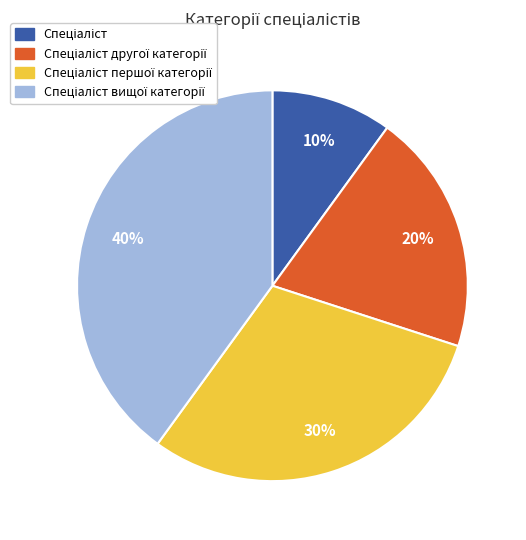

To the nearest percent, what is the average slice percentage?

25%